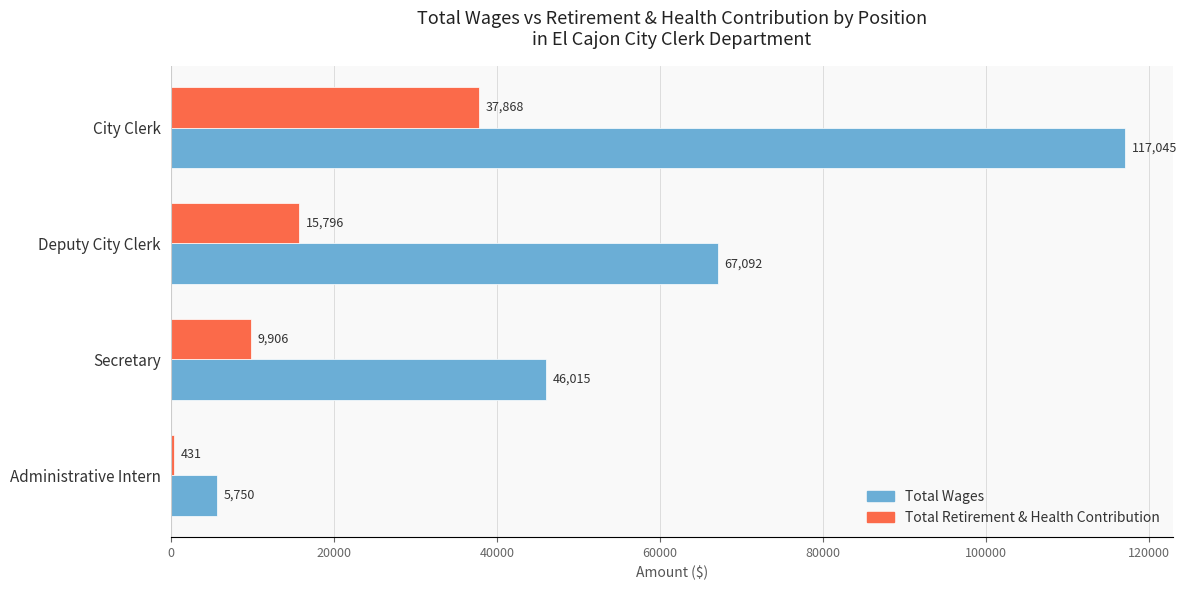

What is the spread (max minus min) of values at Administrative Intern?

5319